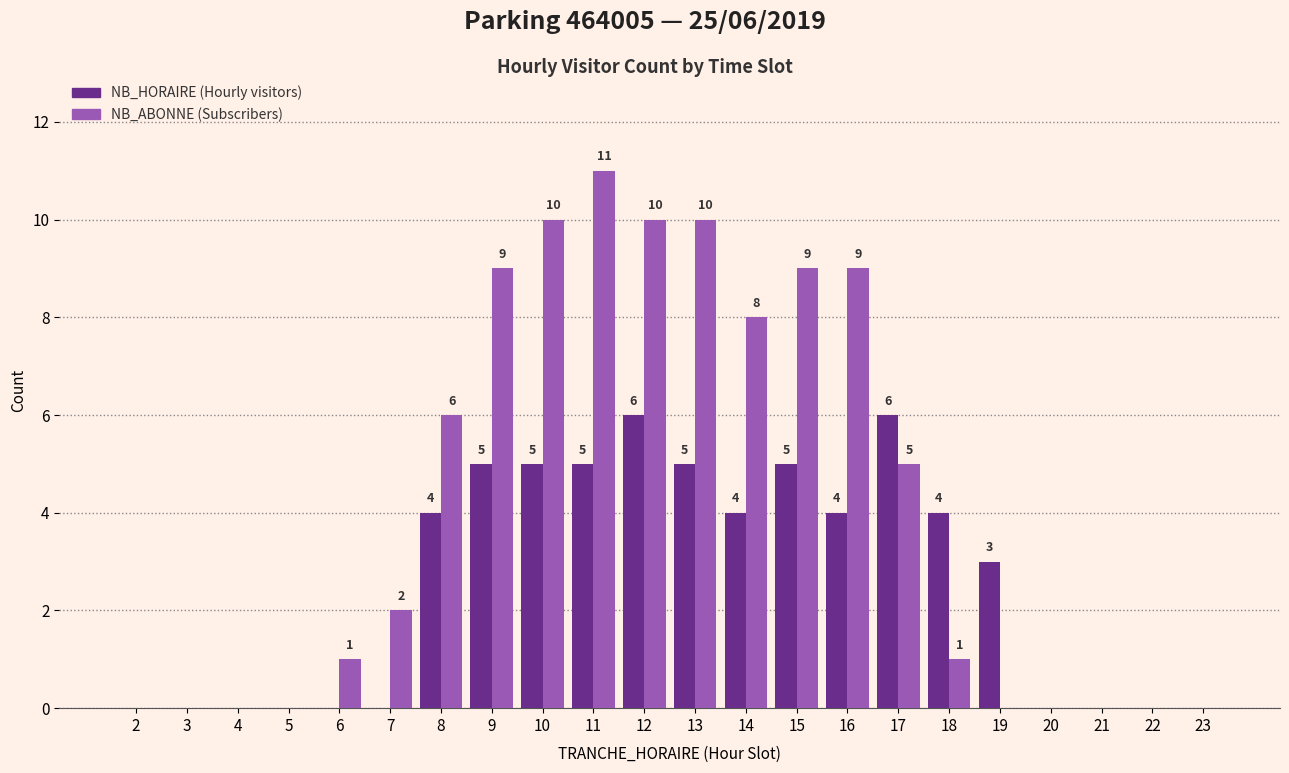

What is the total value across all series at 16?

13